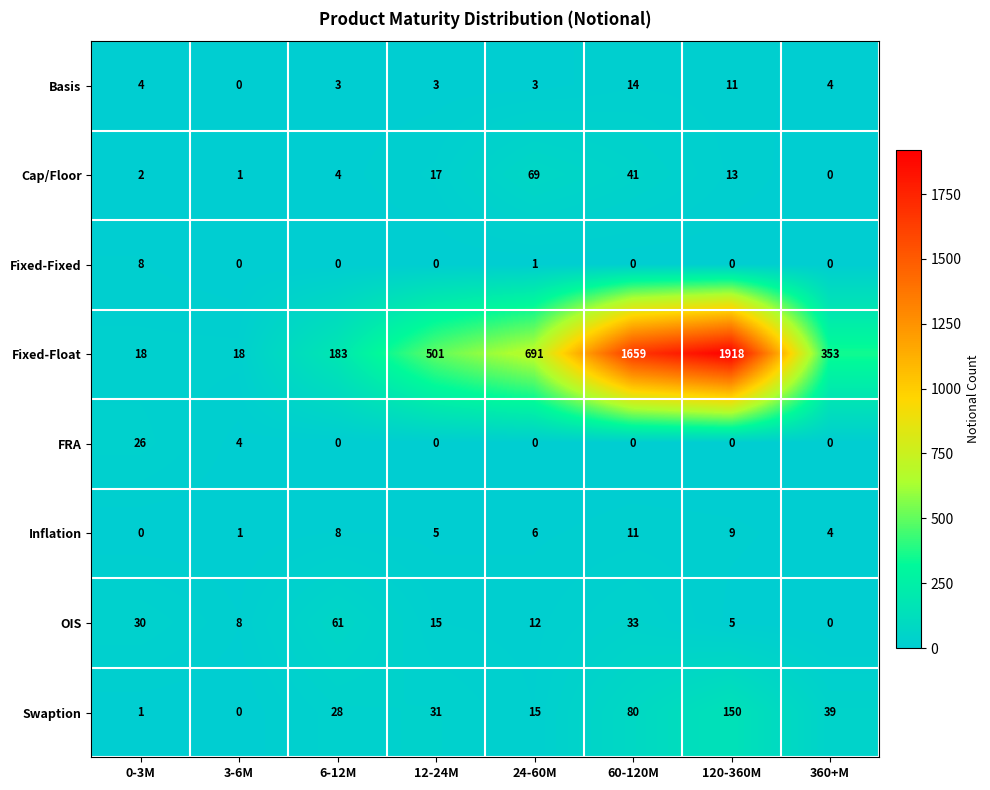

How many categories are shown in the chart?

8